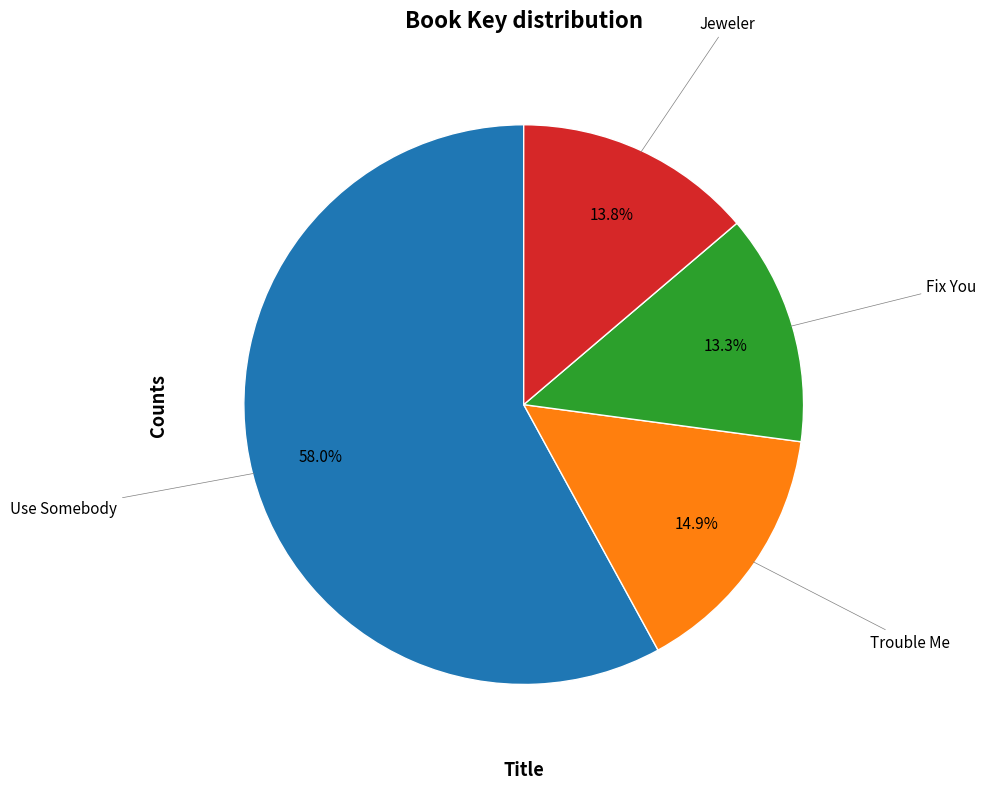

How many segments does this pie chart have?

4